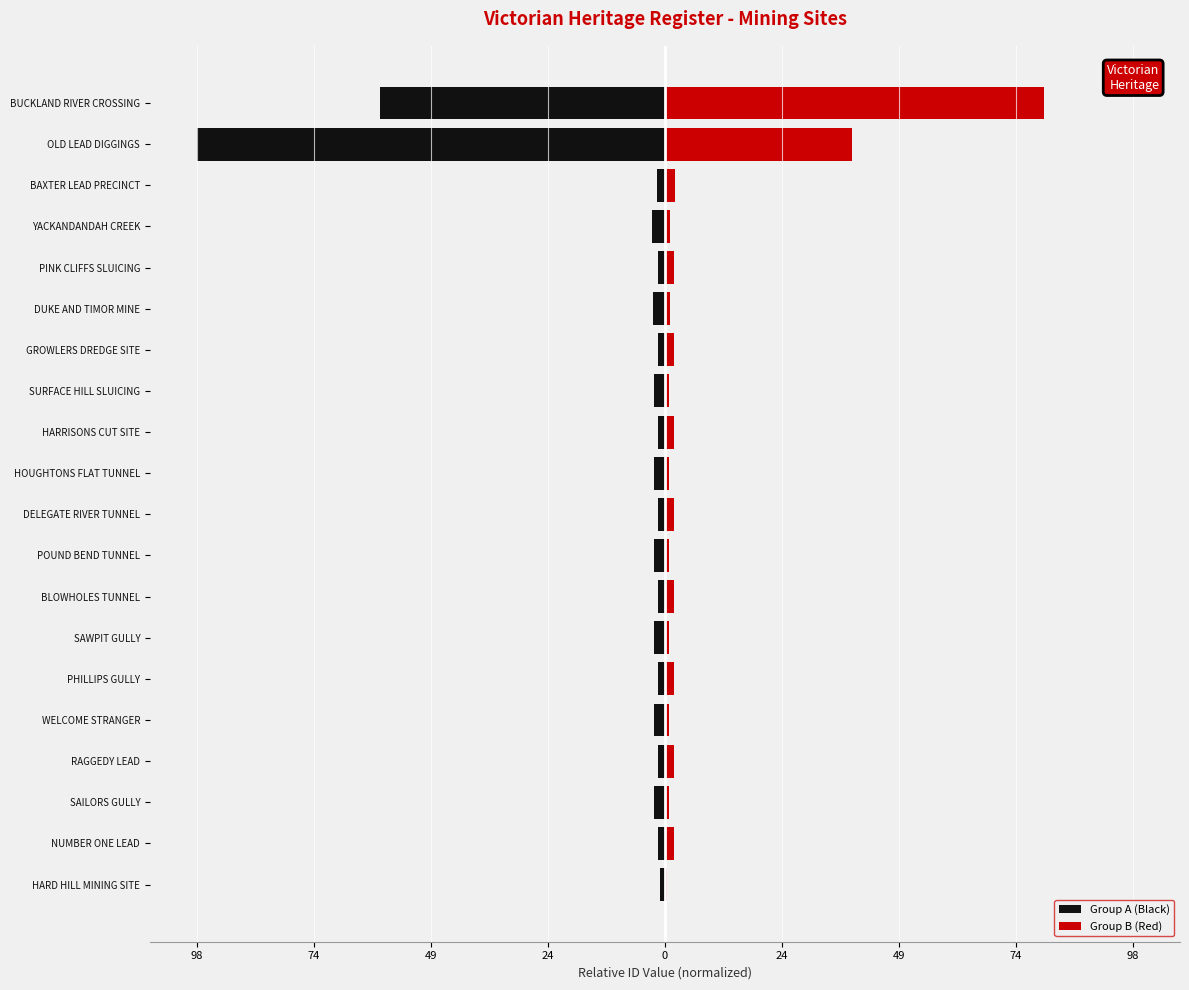

List the series in order of their overall mean, highest first.

Group B (Red), Group A (Black)